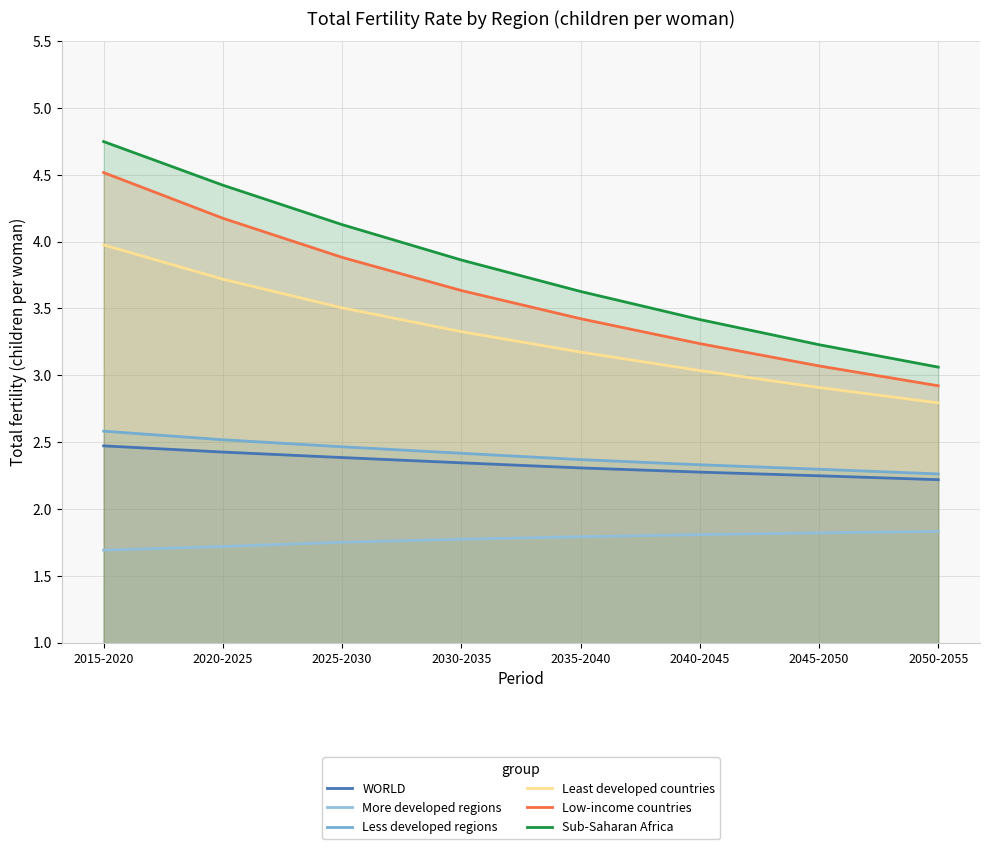

True or false: Sub-Saharan Africa has a value of 5.8 at 2040-2045.

False